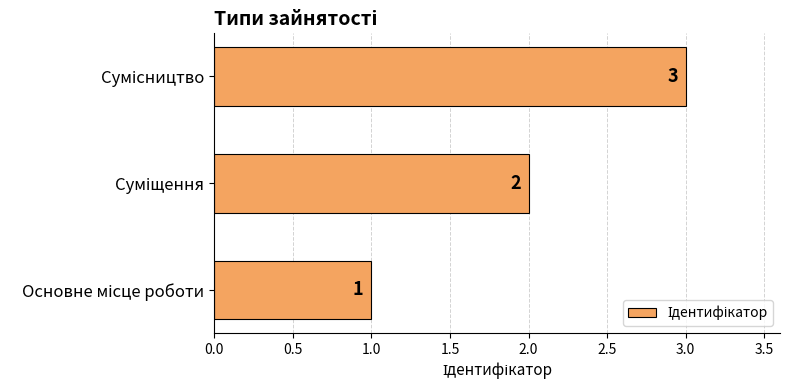

What is the maximum value shown in the chart?

3